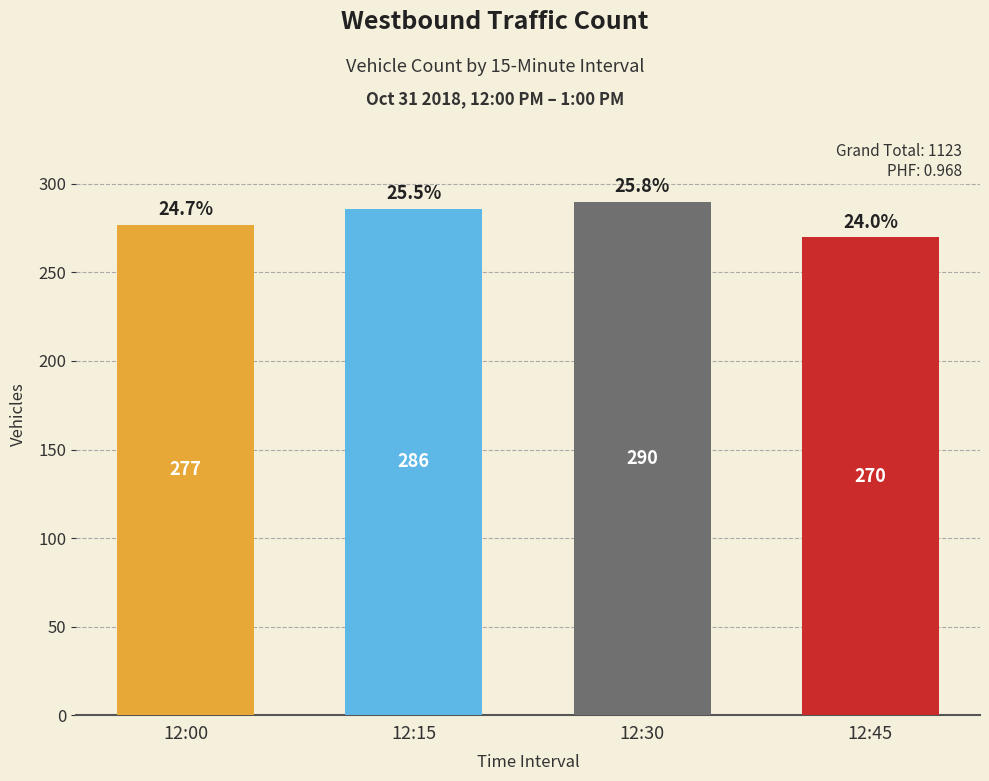

Are the bars horizontal?

No